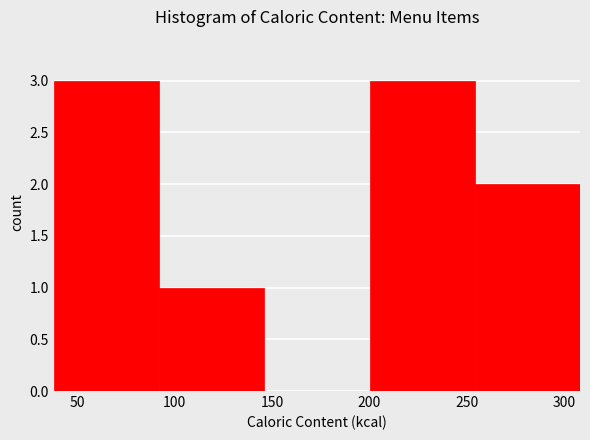

Reading left to right, list every bar in this chart as the range it spans on the x-axis followed by its height. Neither the bar edges nor the heights are printed on the chart, so give them approximately, as read against the axes.

38 to 92: 3
92 to 146: 1
146 to 200: 0
200 to 254: 3
254 to 308: 2